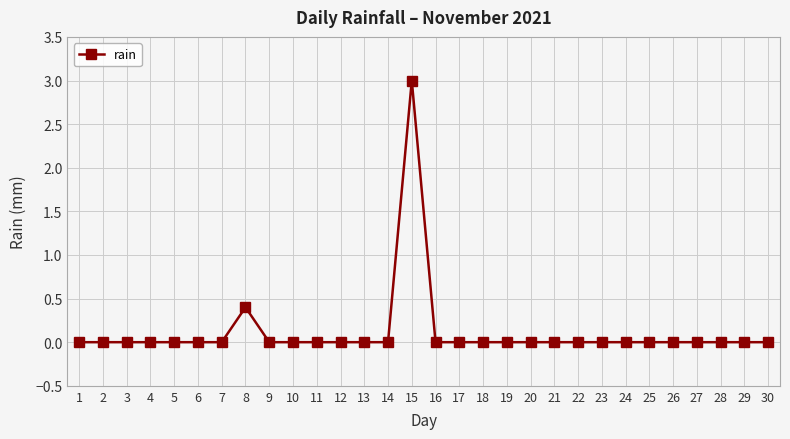

Reading right to left, transcribe all the data shown in this chart.

30=0.0	29=0.0	28=0.0	27=0.0	26=0.0	25=0.0	24=0.0	23=0.0	22=0.0	21=0.0	20=0.0	19=0.0	18=0.0	17=0.0	16=0.0	15=3.0	14=0.0	13=0.0	12=0.0	11=0.0	10=0.0	9=0.0	8=0.4	7=0.0	6=0.0	5=0.0	4=0.0	3=0.0	2=0.0	1=0.0